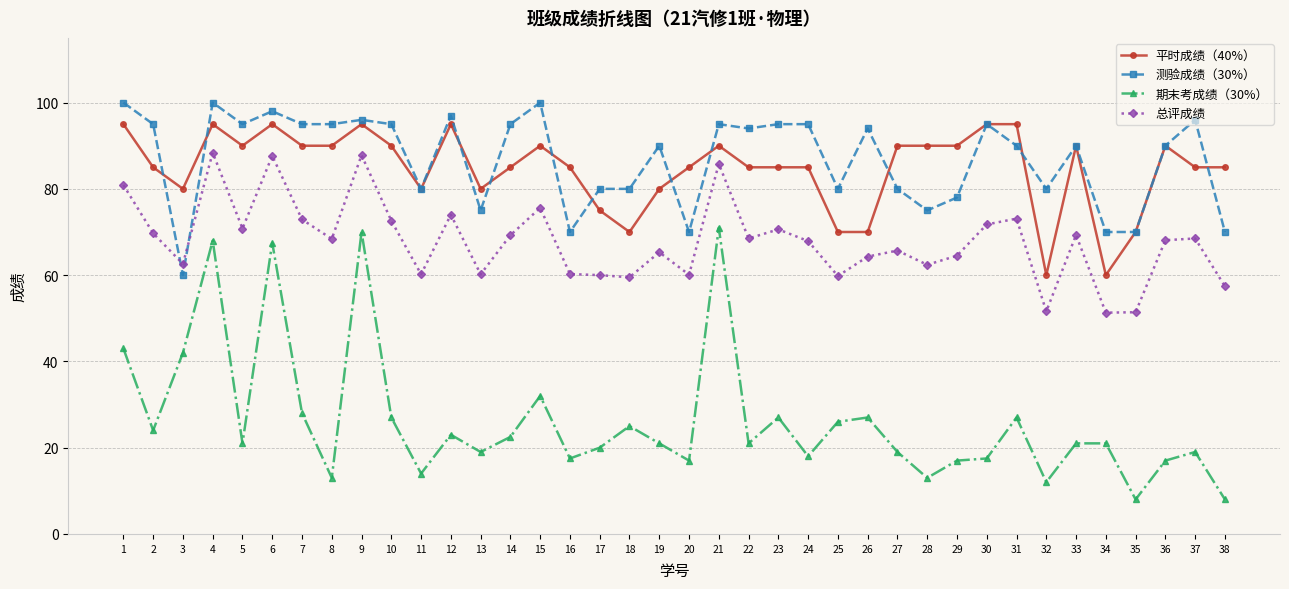

At how many categories does at least one series exceed 35?

38